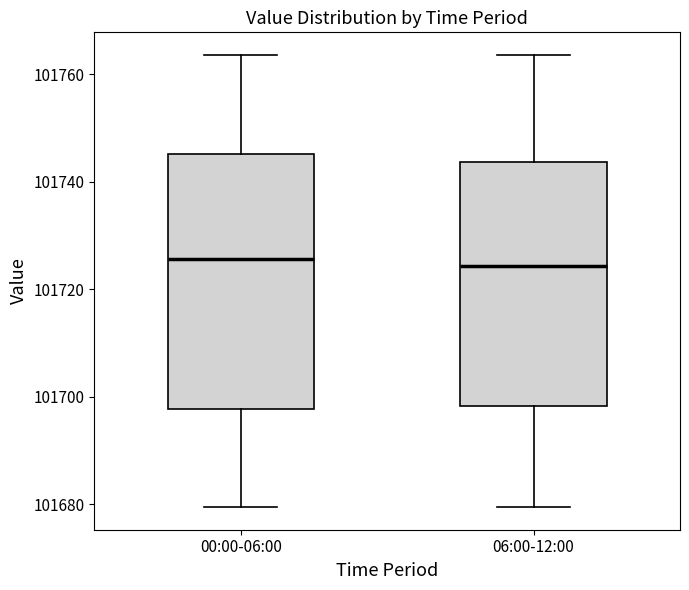

Where is the upper edge of the box for 06:00-12:00 on the y-axis? The values are not printed on the chart, so give them approximately, as read against the axis.

101744